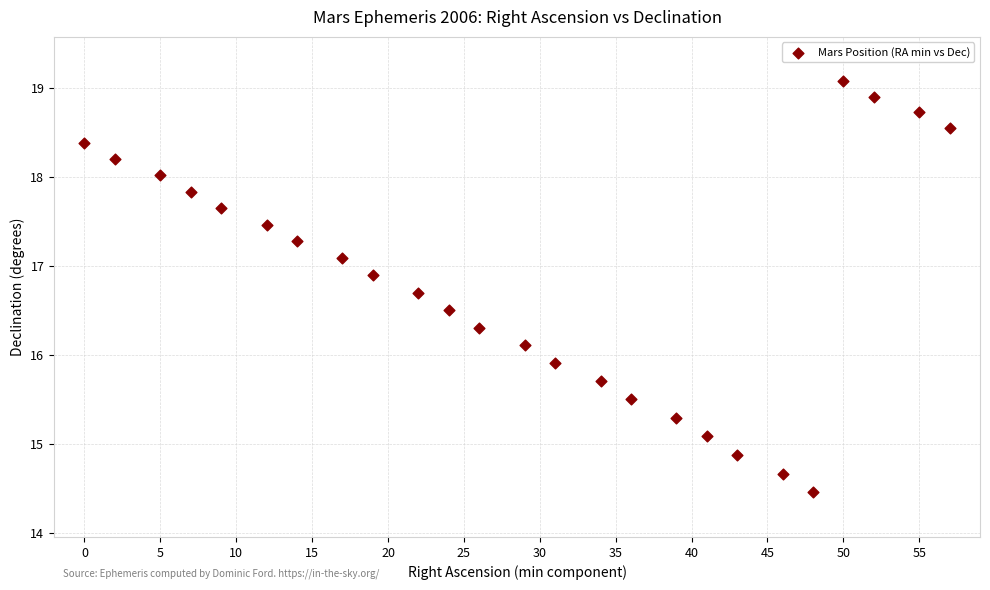

What is the range of X values (max minus min)?

57.0